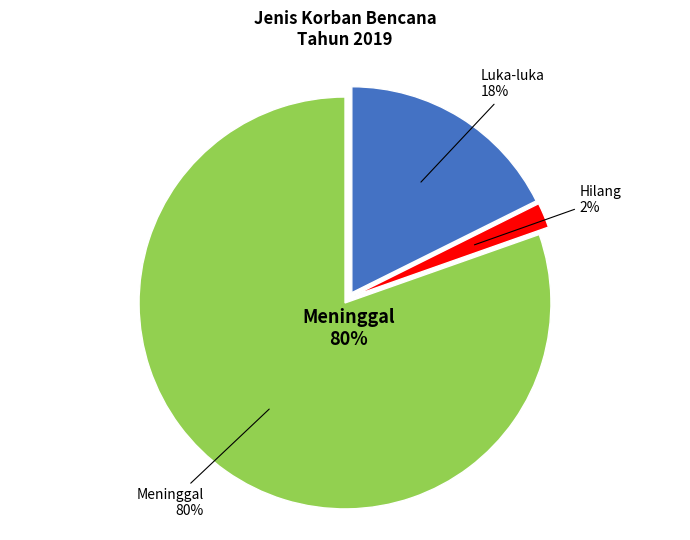

To the nearest percent, what is the average slice percentage?

33%